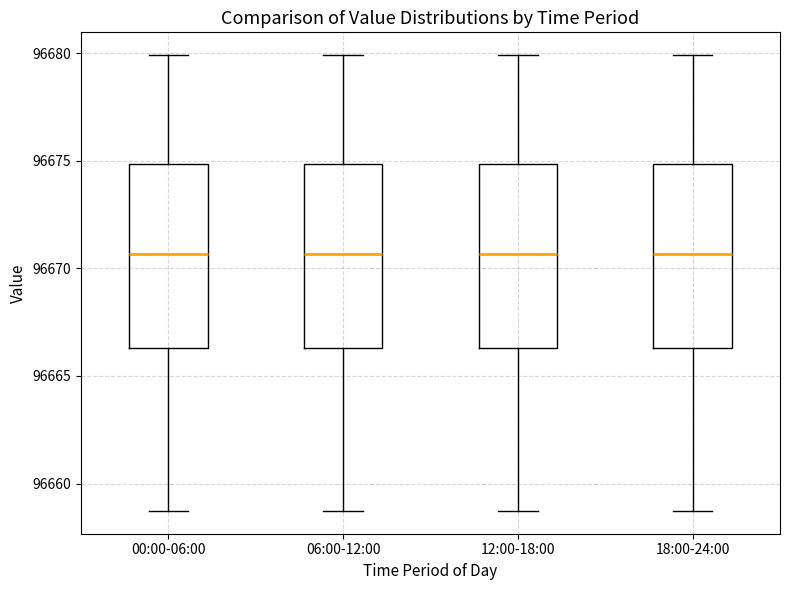

Where is the upper edge of the box for 12:00-18:00 on the y-axis? The values are not printed on the chart, so give them approximately, as read against the axis.

96675.0